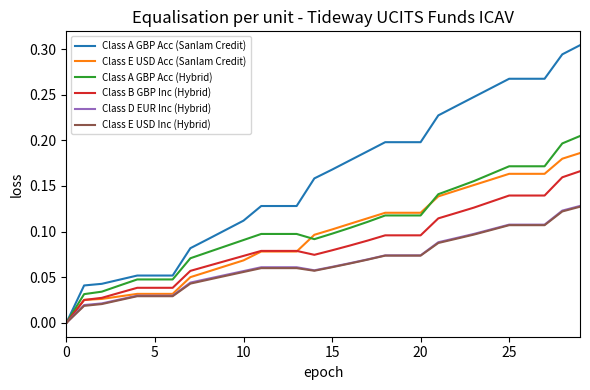

Which series has the largest total across all categories?

Class A GBP Acc (Sanlam Credit)